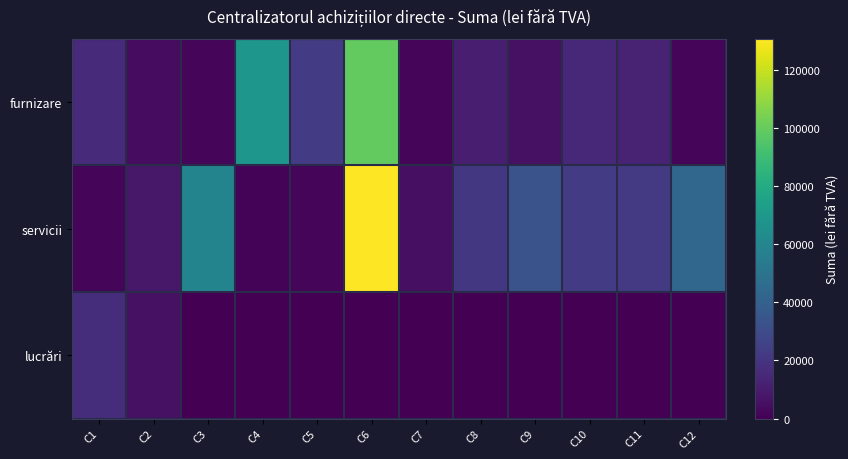

Reading right to left, what are all the values shown in this chart?

furnizare: C12=1605.5	C11=12879.7	C10=15126.0	C9=5882.4	C8=11177.6	C7=1960.0	C6=99411.0	C5=22852.5	C4=68468.4	C3=2295.0	C2=4201.7	C1=15573.6
servicii: C12=43200.0	C11=22151.2	C10=23176.0	C9=33319.3	C8=21176.5	C7=5500.0	C6=130780.0	C5=1680.0	C4=1080.0	C3=58991.6	C2=8300.0	C1=1680.7
lucrări: C12=0.0	C11=0.0	C10=0.0	C9=0.0	C8=0.0	C7=0.0	C6=0.0	C5=0.0	C4=0.0	C3=0.0	C2=5892.0	C1=16872.0